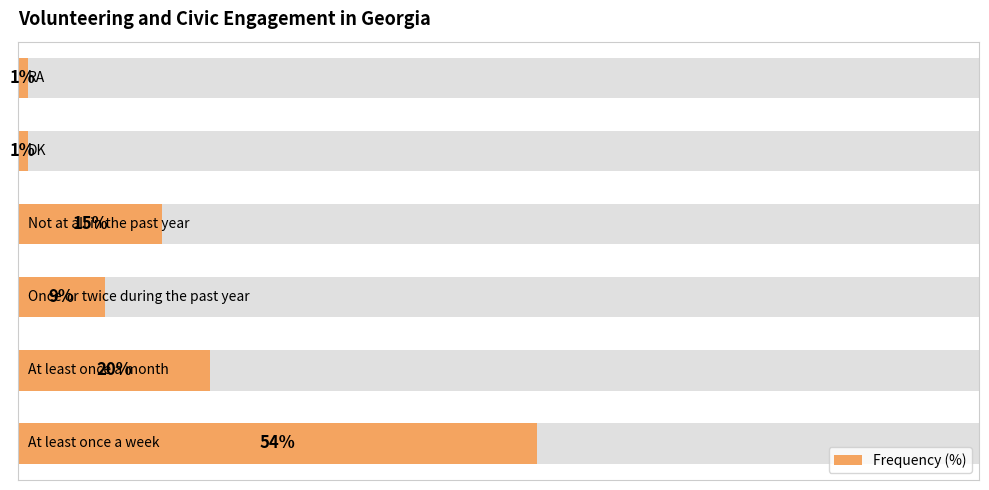

What is the average value?

17